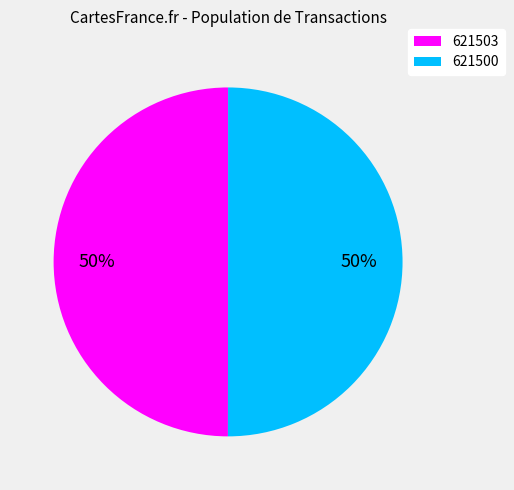

To the nearest percent, what portion does 621503 represent?

50%